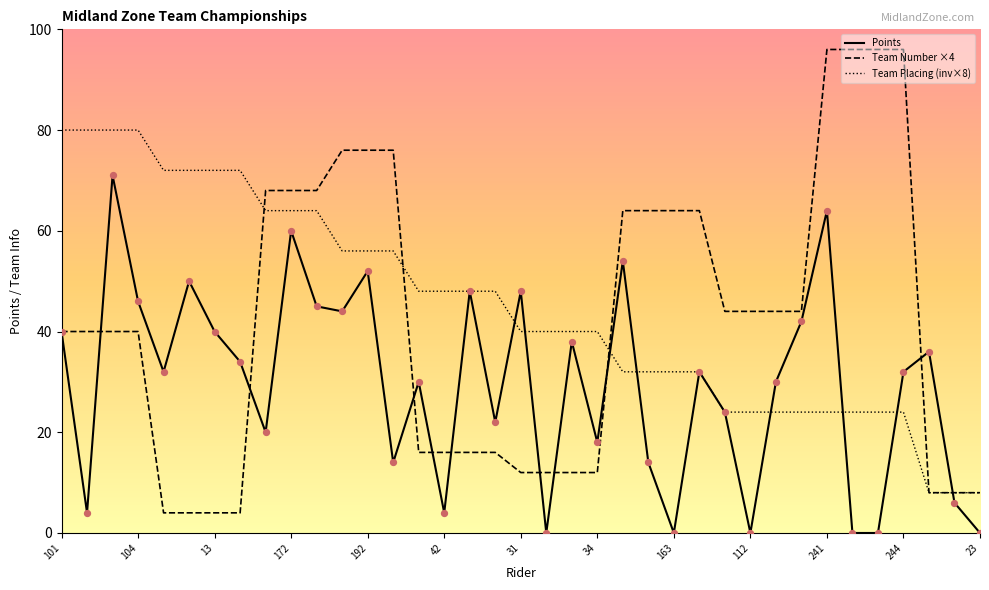

Which series has the largest range (max minus min)?

Team Number ×4